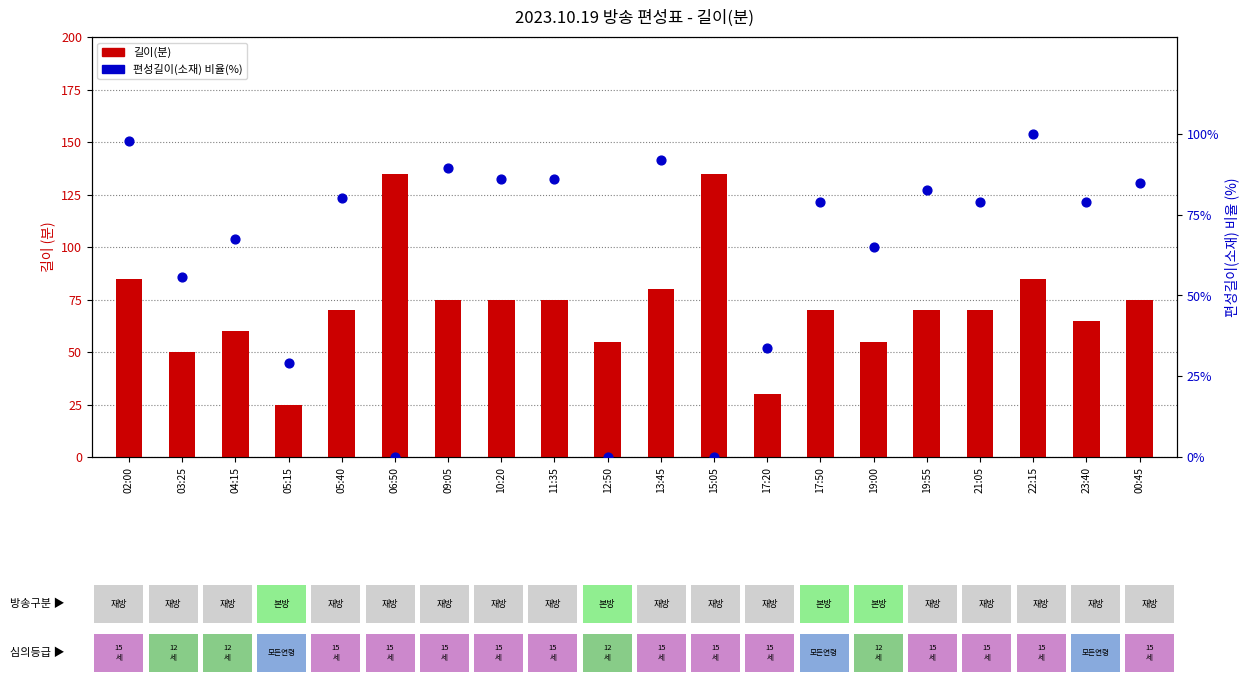

What is the total value across all series at 00:45?

159.9